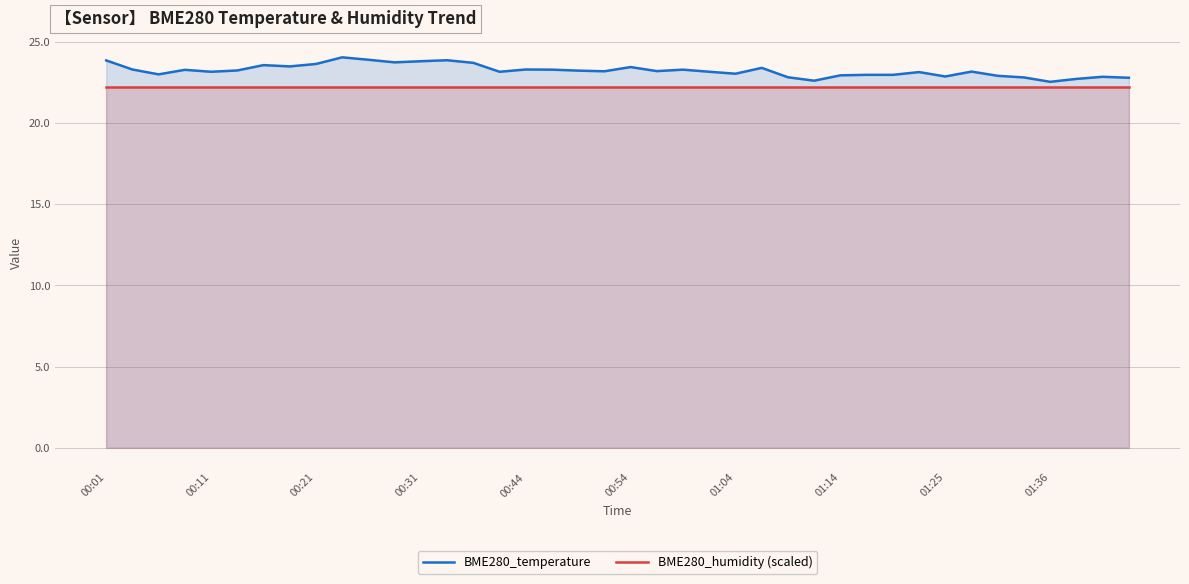

Between 19 and 34, which series saw the biggest shift?

BME280_temperature